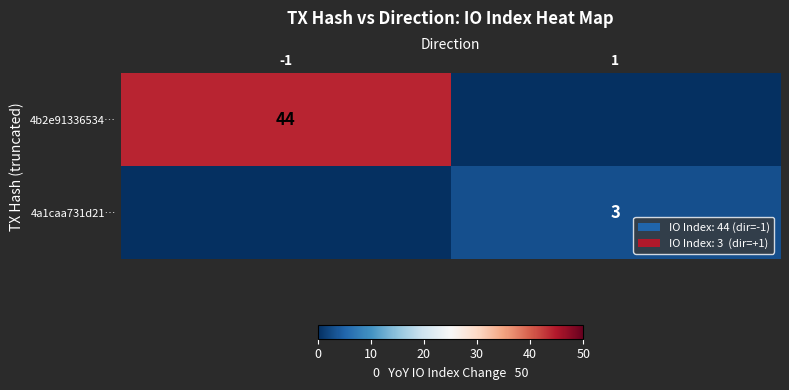

True or false: 4a1caa731d21… has a value of 2 at 1.

False